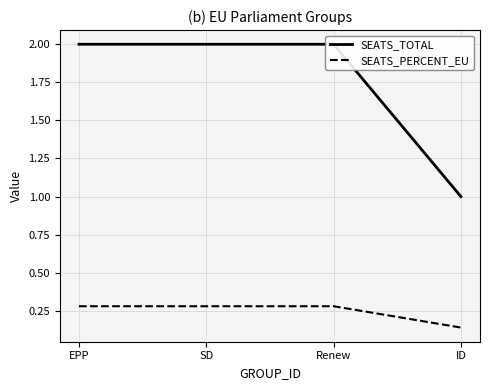

Where is SEATS_TOTAL nearest to the value 1?

ID